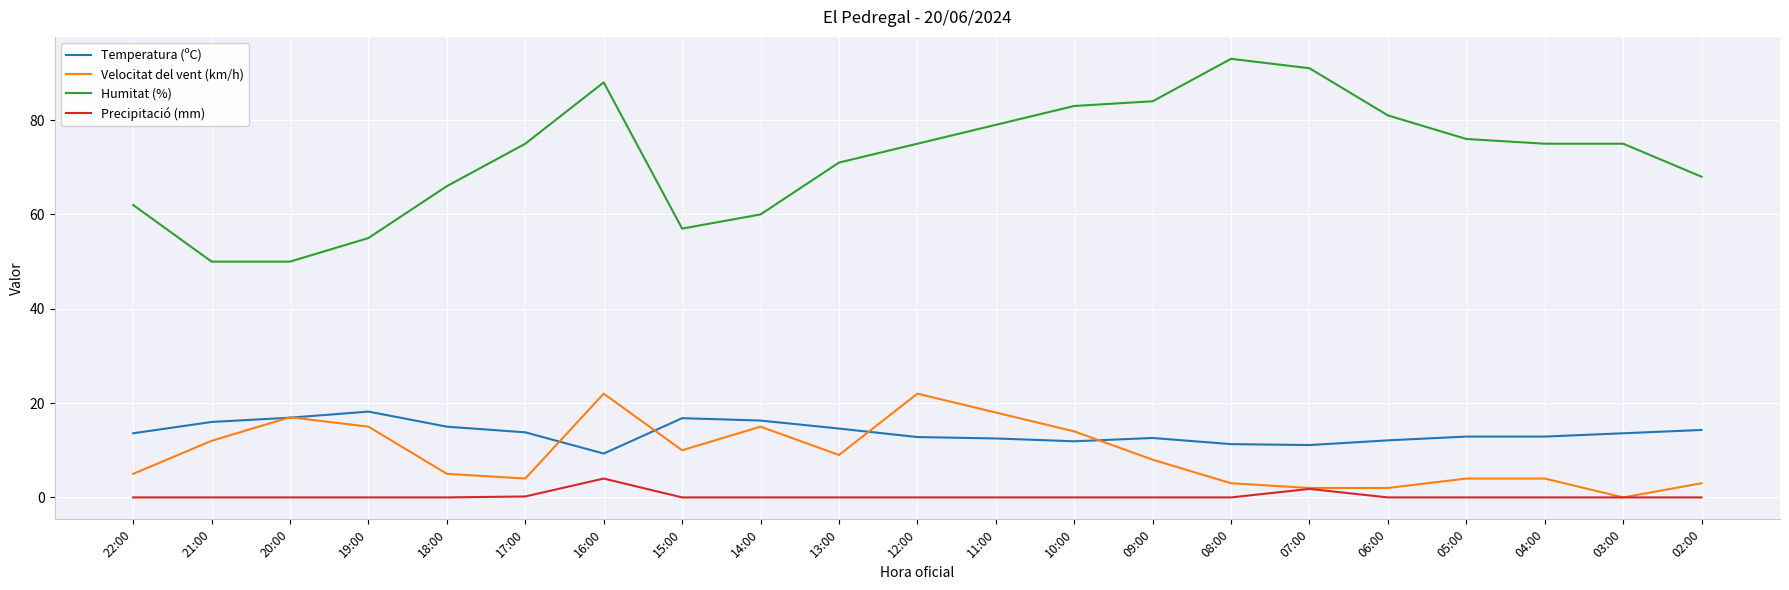

Is it true that Temperatura (ºC) equals 8.1 at 22:00?

False